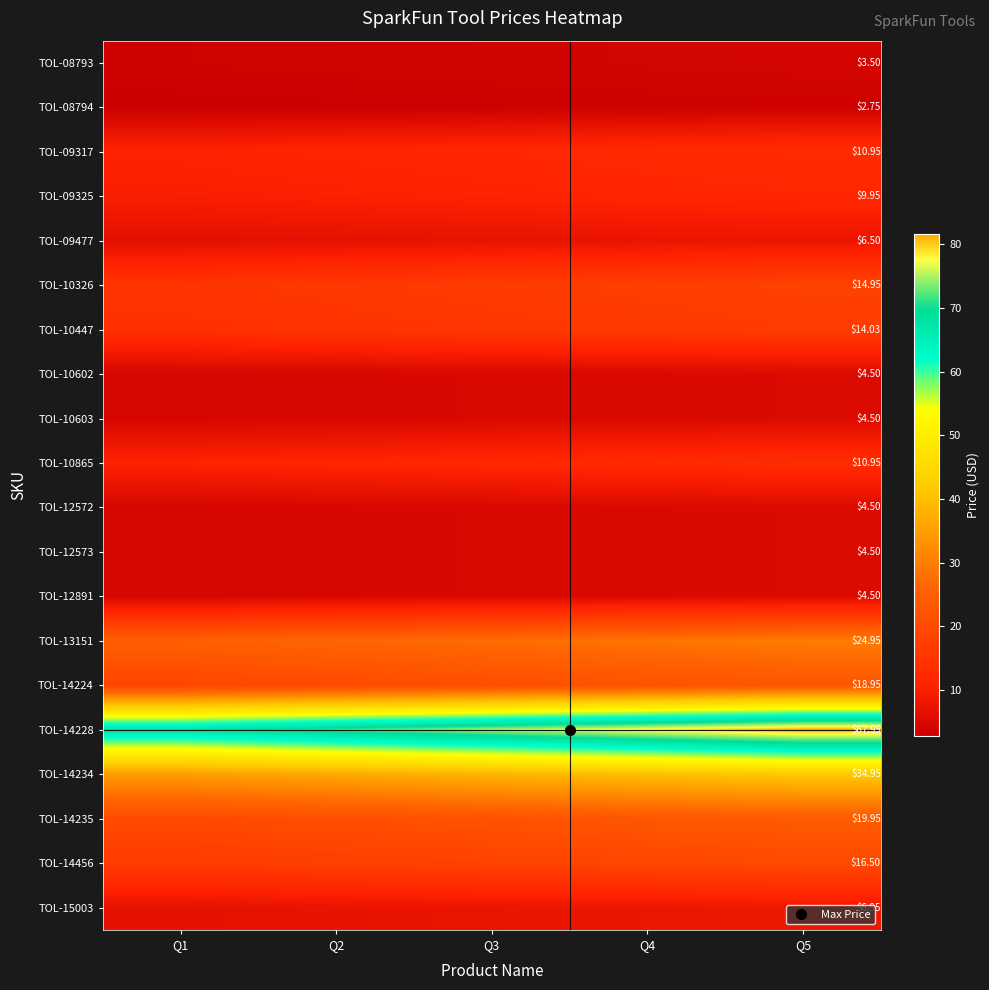

Rank the series by their maximum value, from lowest to highest.

TOL-08794, TOL-08793, TOL-10602, TOL-10603, TOL-12572, TOL-12573, TOL-12891, TOL-09477, TOL-15003, TOL-09325, TOL-09317, TOL-10865, TOL-10447, TOL-10326, TOL-14456, TOL-14224, TOL-14235, TOL-13151, TOL-14234, TOL-14228